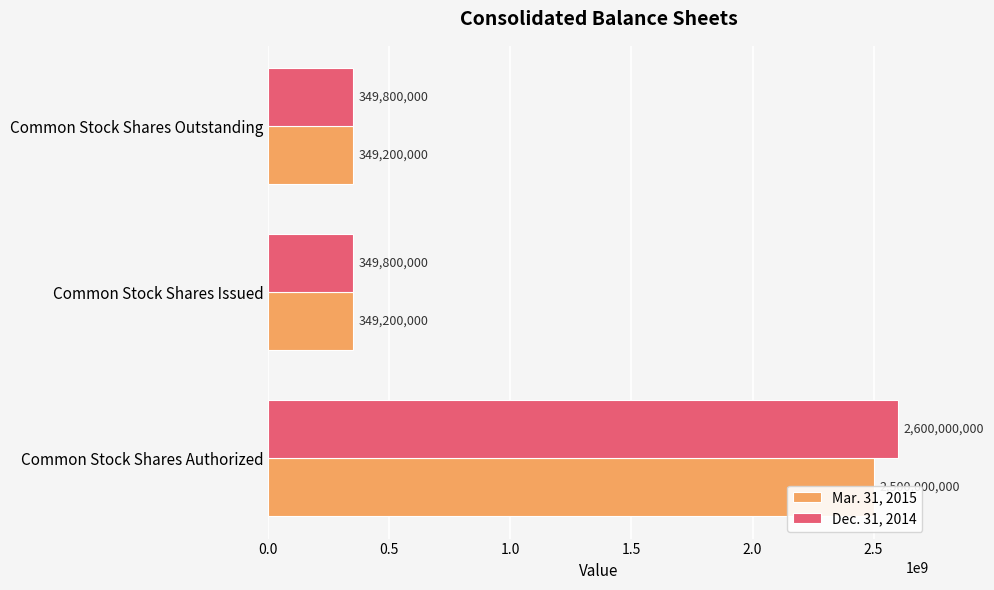

At Common Stock Shares Outstanding, list the series in order from largest to smallest.

Dec. 31, 2014, Mar. 31, 2015